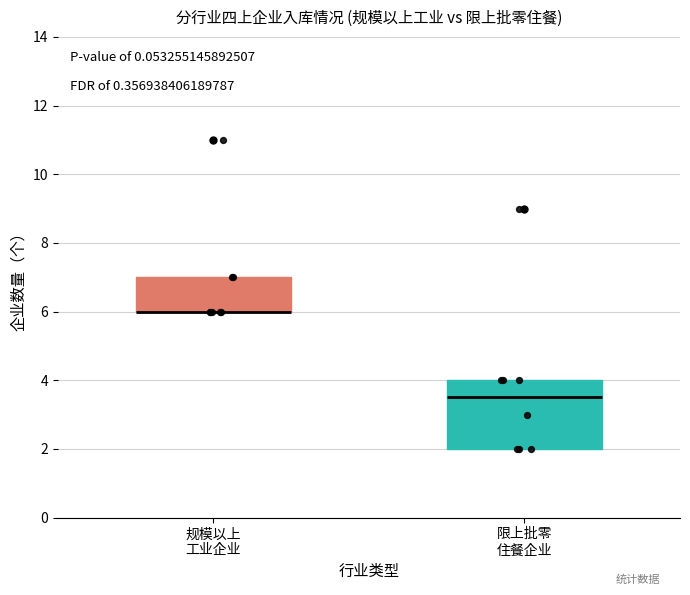

Reading left to right, transcribe this box plot: for each box, give where its median line is, the range the box spans, and where its two whiskers end, as read against the y-axis. The values are not printed on the chart, so give them approximately, as read against the axis.

规模以上 工业企业: median 6.0 (drawn on the box's lower edge), box 6.0 to 7.0, whiskers 6.0 to 7.0
限上批零 住餐企业: median 3.6, box 2.0 to 4.0, whiskers 2.0 to 4.0